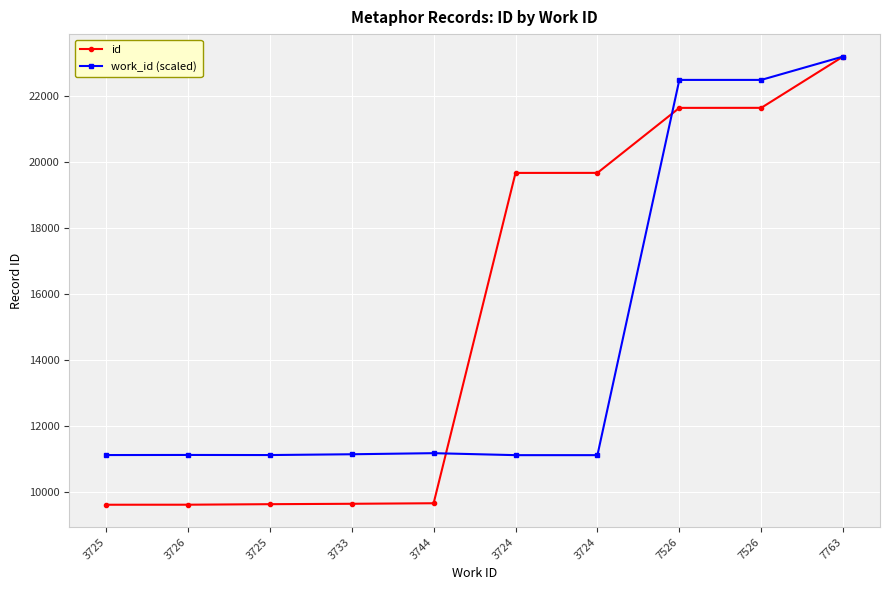

What are all the series names shown in the legend?

id, work_id (scaled)